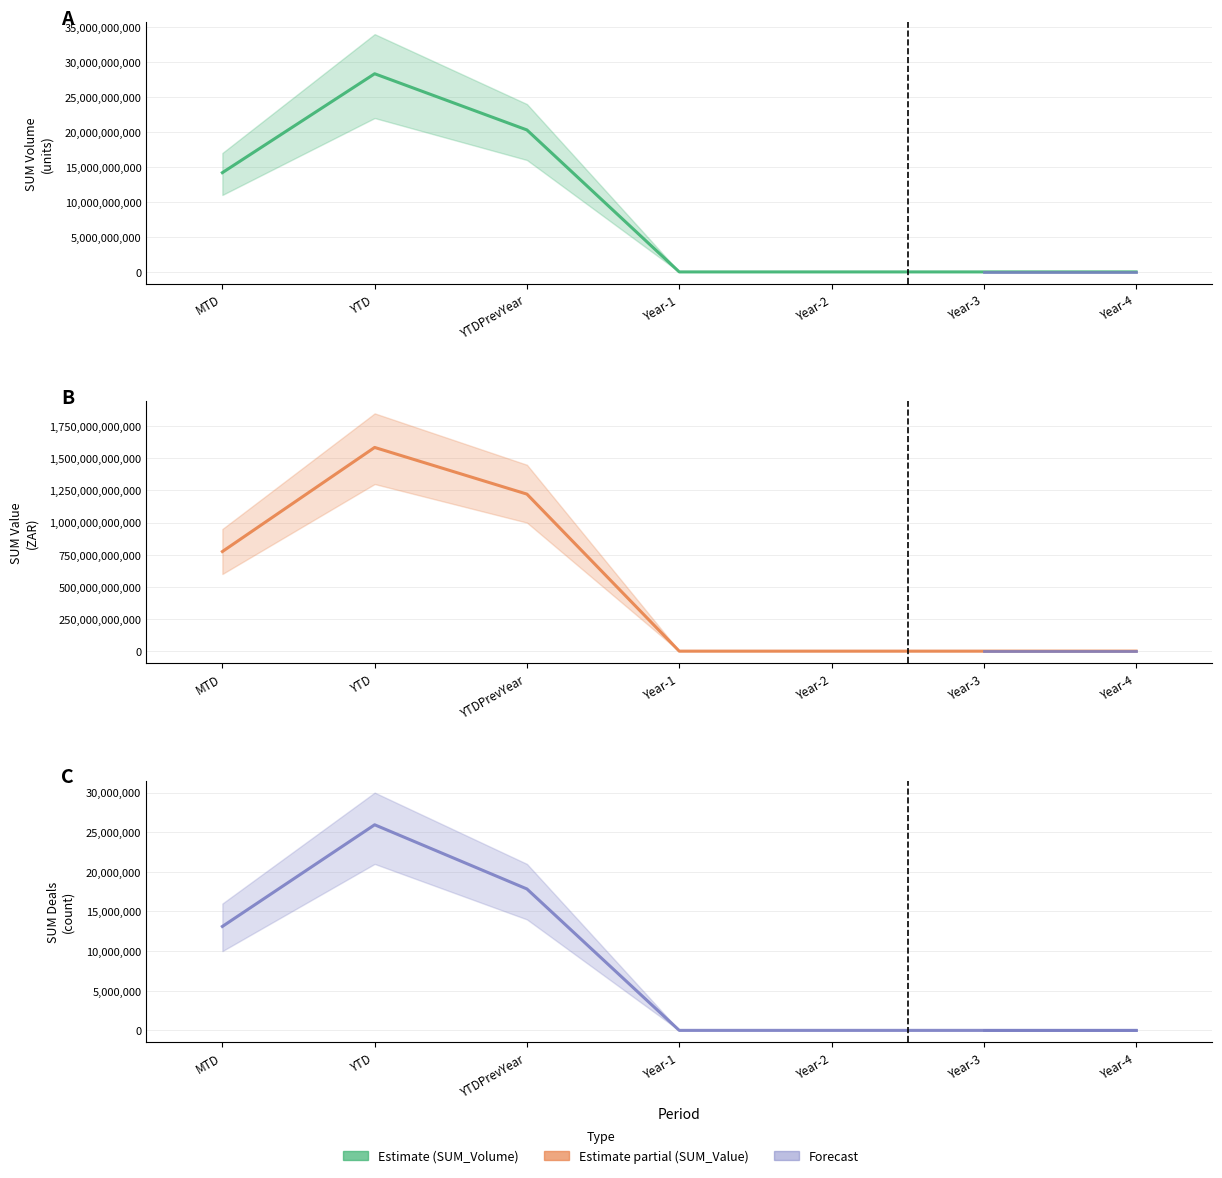

Is it true that SUM_Volume equals 14192735987.0 at MTD?

True